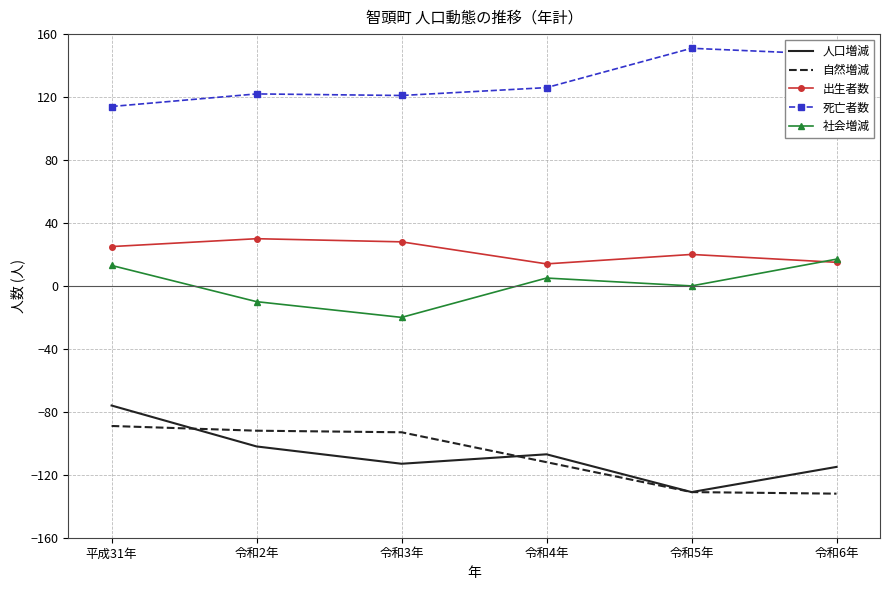

True or false: 出生者数 has a value of 14 at 令和4年.

True